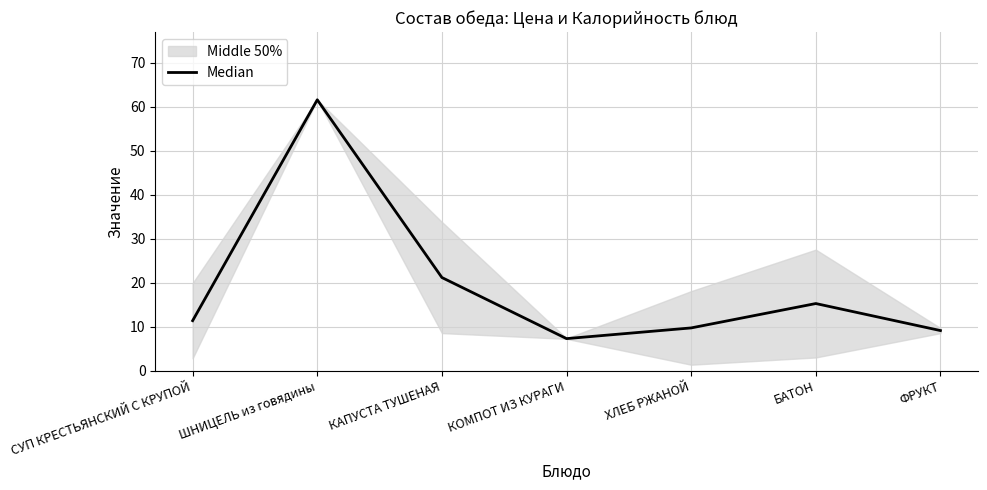

The value at КОМПОТ ИЗ КУРАГИ is 7.3. True or false?

True